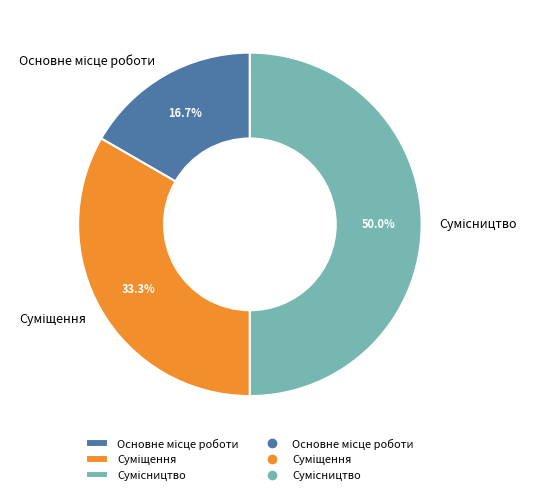

How many slices are in this pie chart?

3